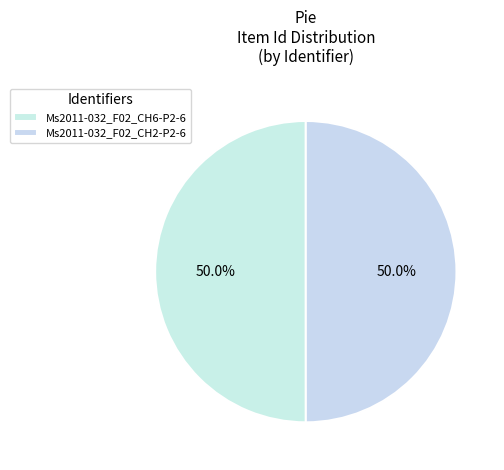

What percentage is the Ms2011-032_F02_CH2-P2-6 slice, to the nearest percent?

50%